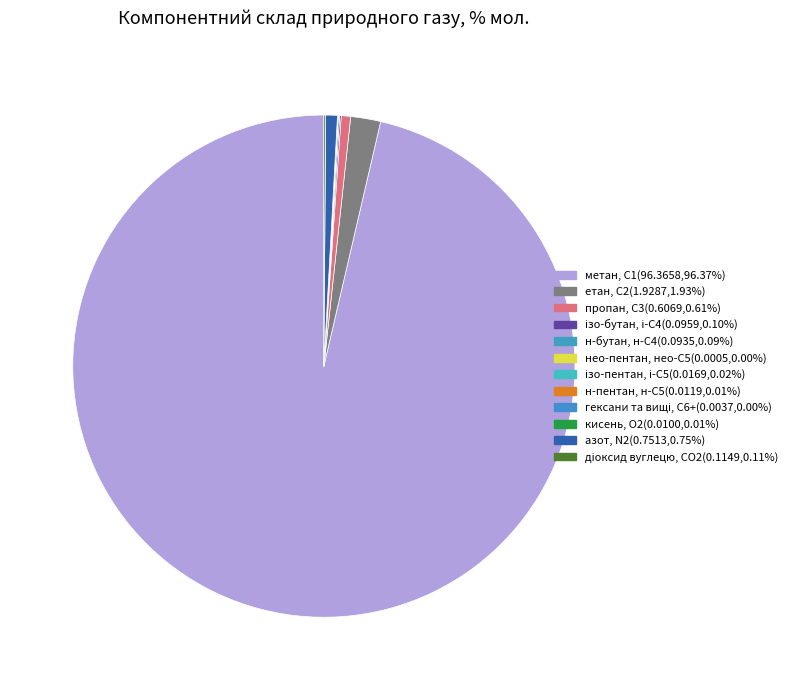

Combined, do діоксид вуглецю, CО2 and гексани та вищі, С6+ account for over 50%?

No